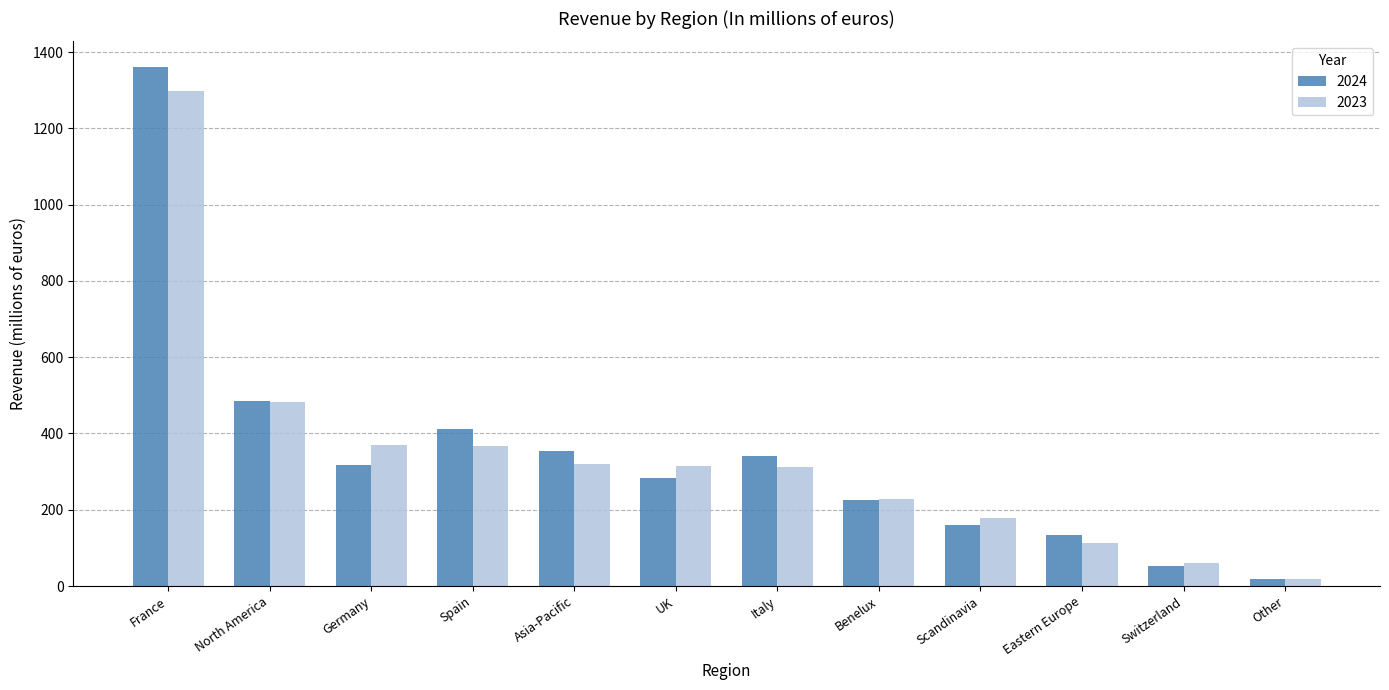

How many groups of bars are there?

12